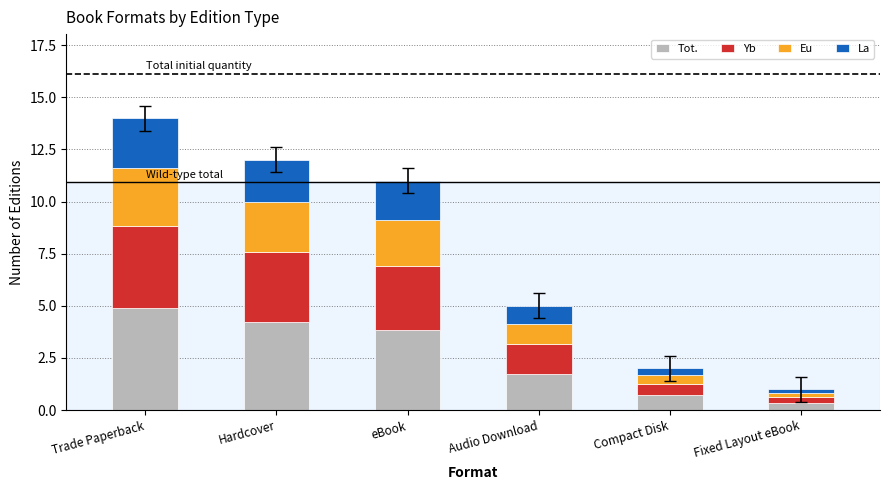

Are the bars horizontal?

No